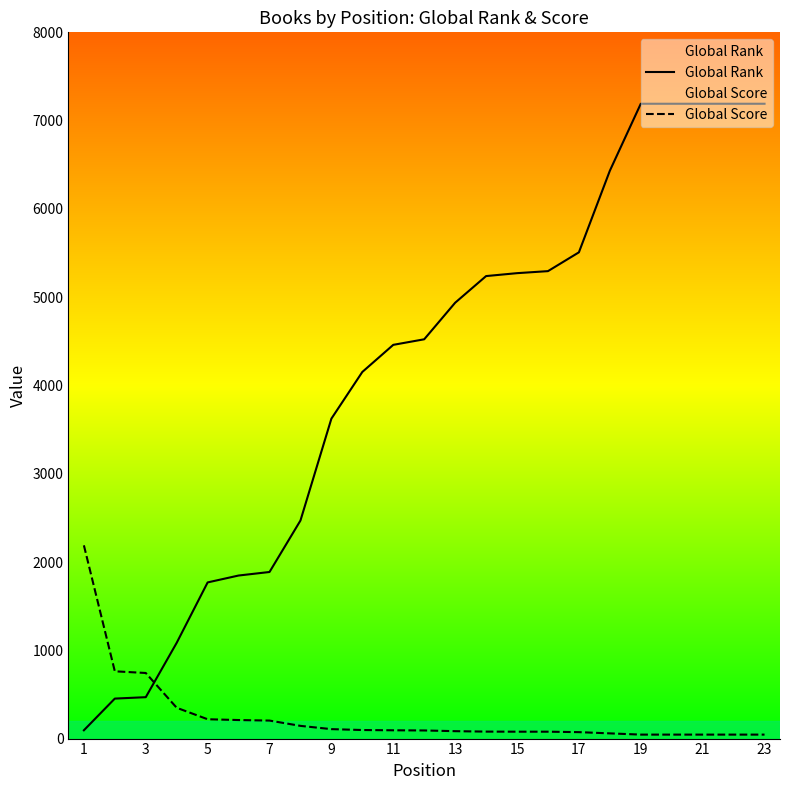

Rank the series by their average value, from highest to lowest.

Global Rank, Global Score